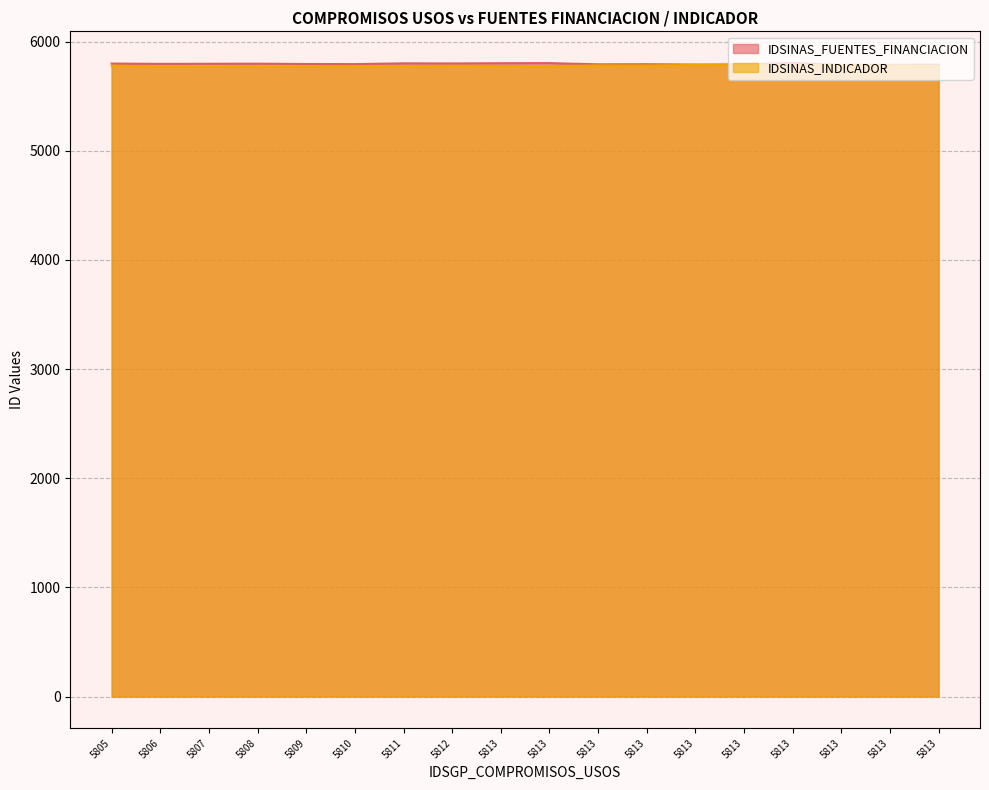

At which category is the sum across all series the highest?

5813